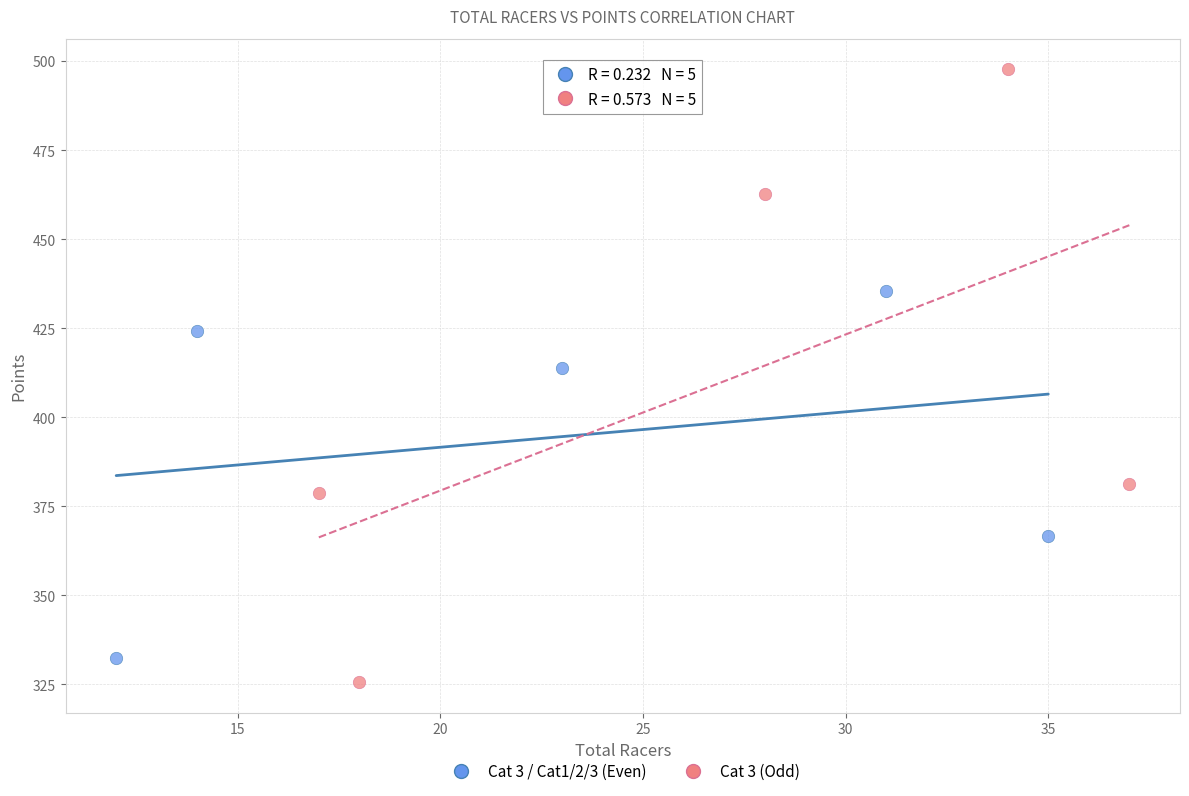

Which series contains the lowest Y value?

Cat 3 (Odd)